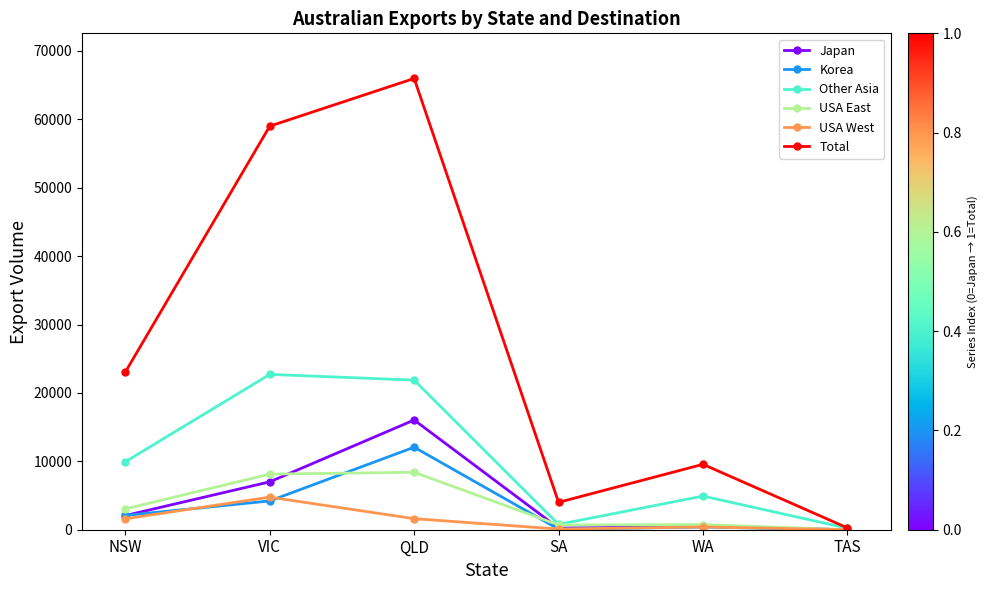

What is the difference between the highest and lowest values at QLD?

64361